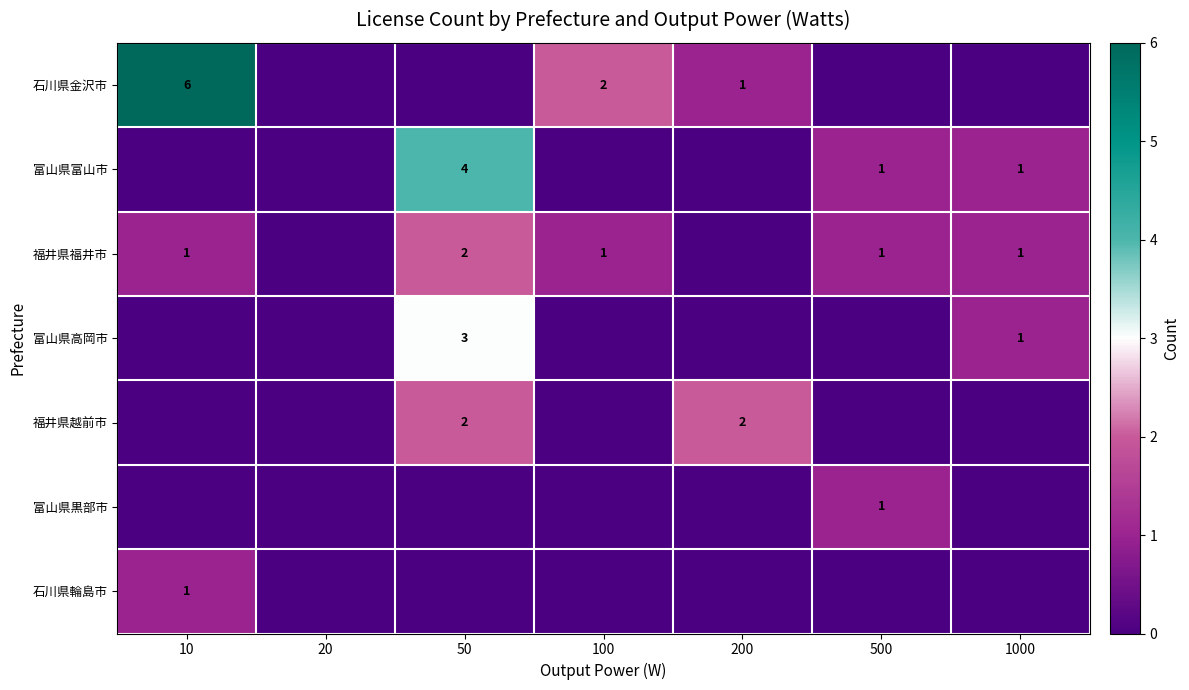

What is the sum of the 富山県高岡市 values at 50 and 1000?

4